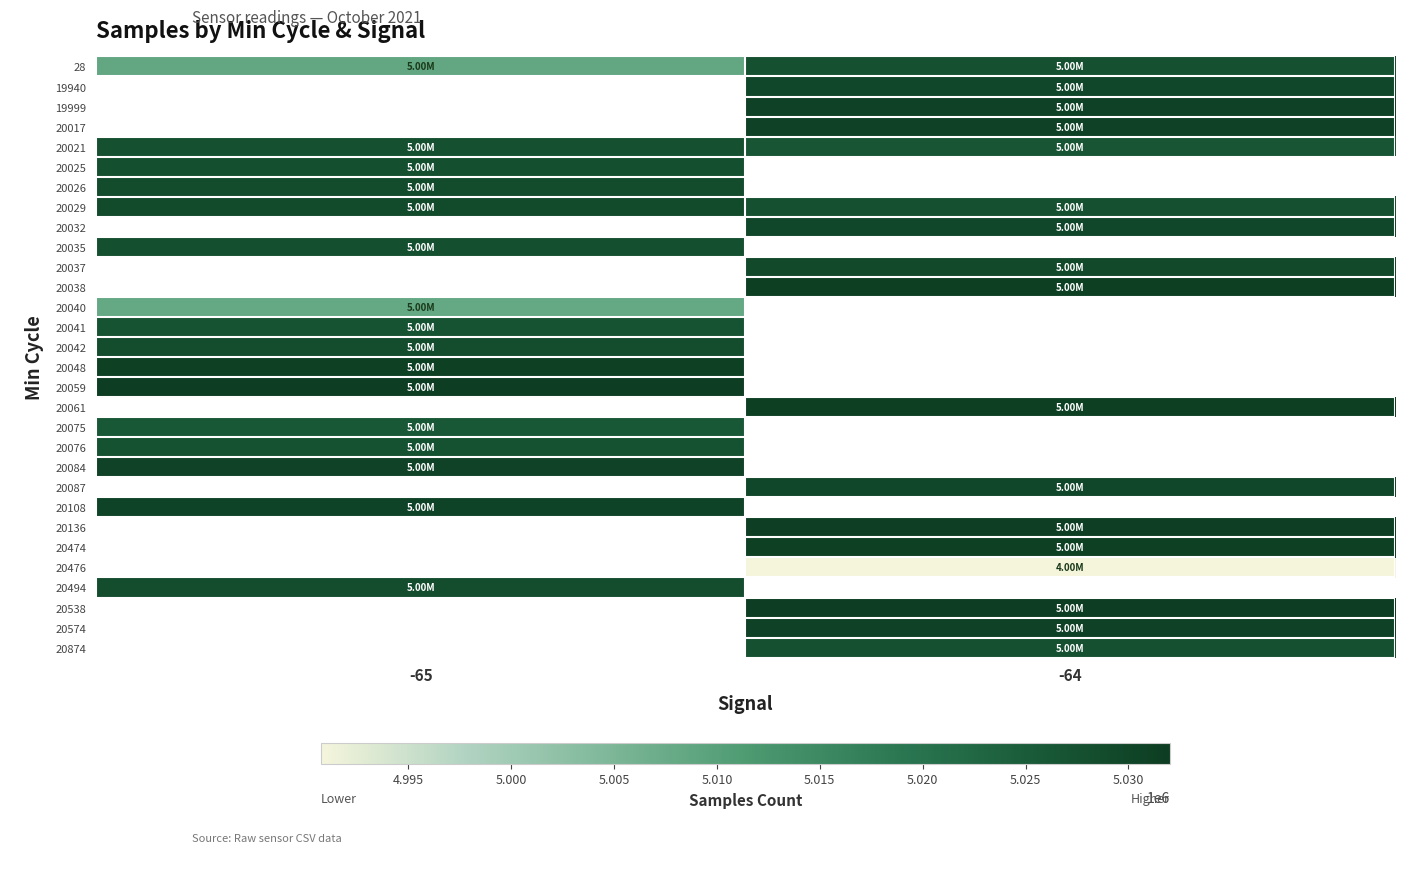

At which label does 20108 reach its peak?

-65